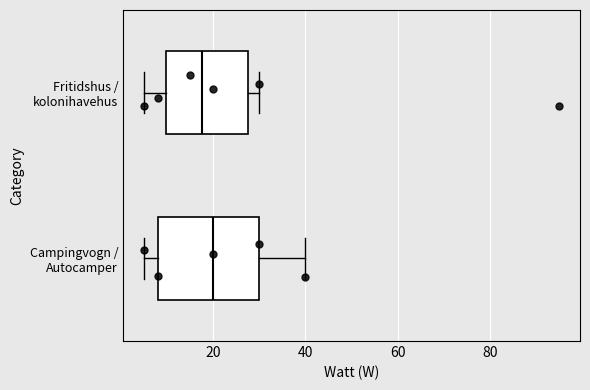

Which box has the furthest to the left median line?

Fritidshus / kolonihavehus